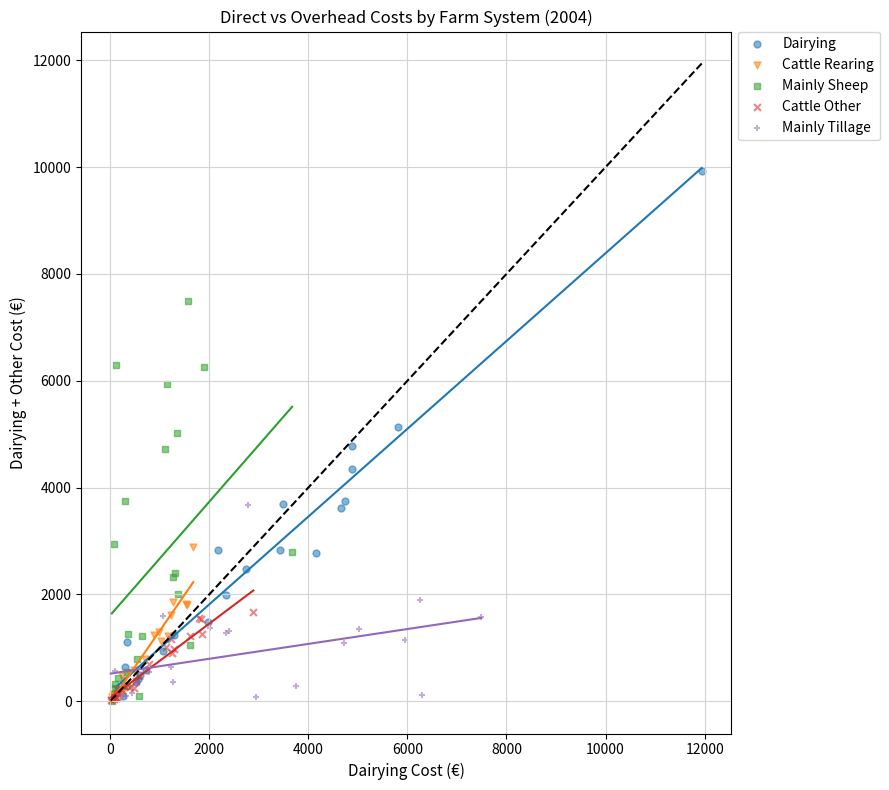

Which series contains the highest Y value?

Dairying